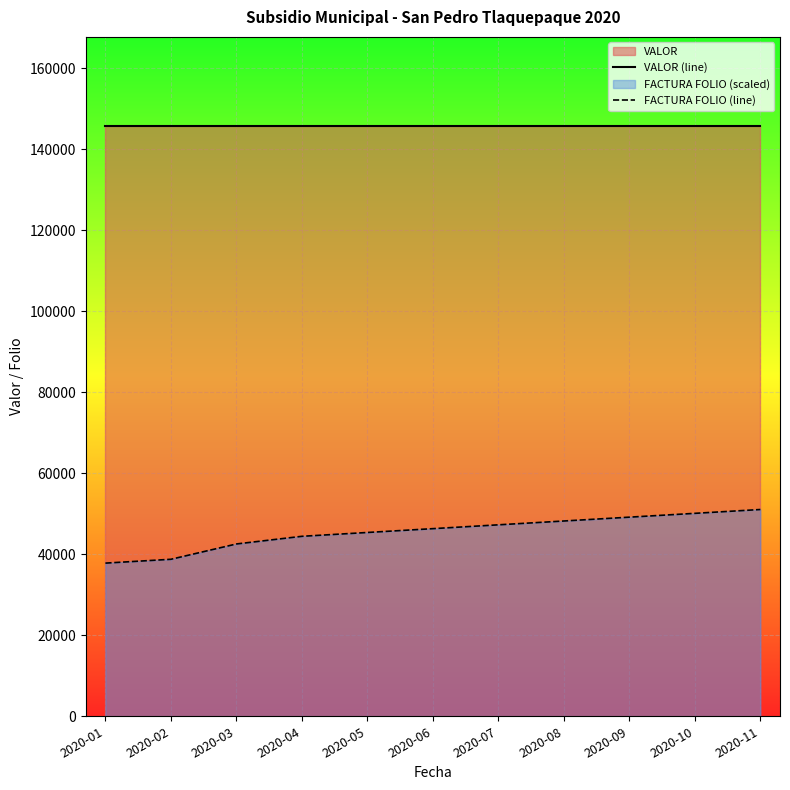

Which series has the largest total across all categories?

VALOR (line)